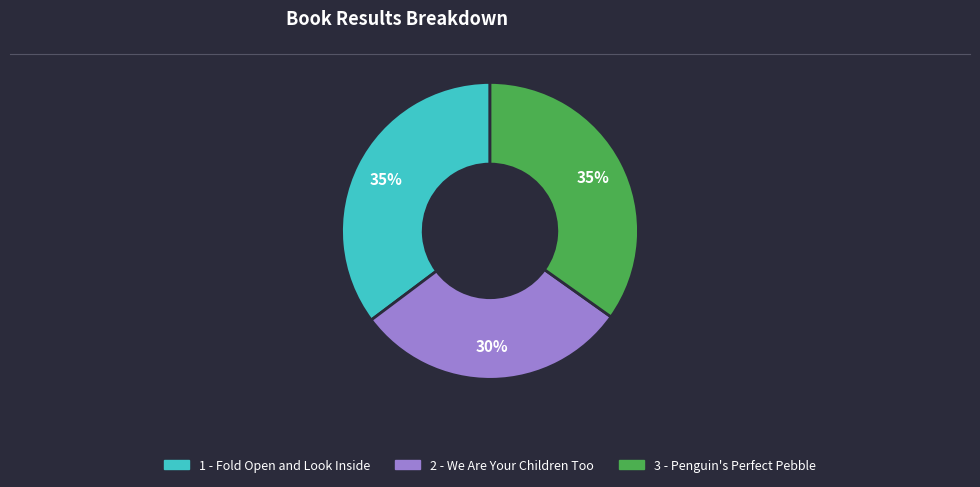

Do 2 - We Are Your Children Too and 3 - Penguin's Perfect Pebble together represent more than half of the pie?

Yes